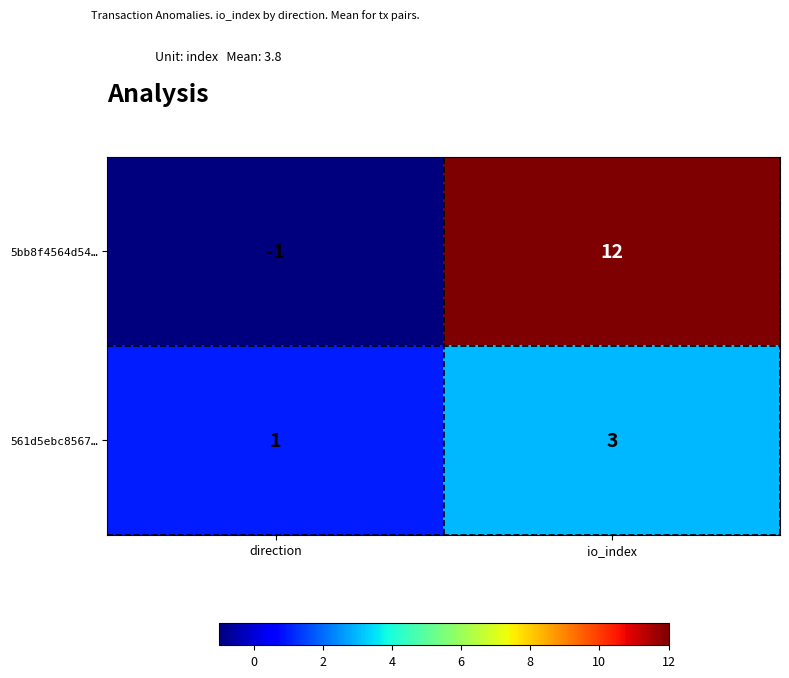

At which label does 561d5ebc8567… reach its minimum?

direction